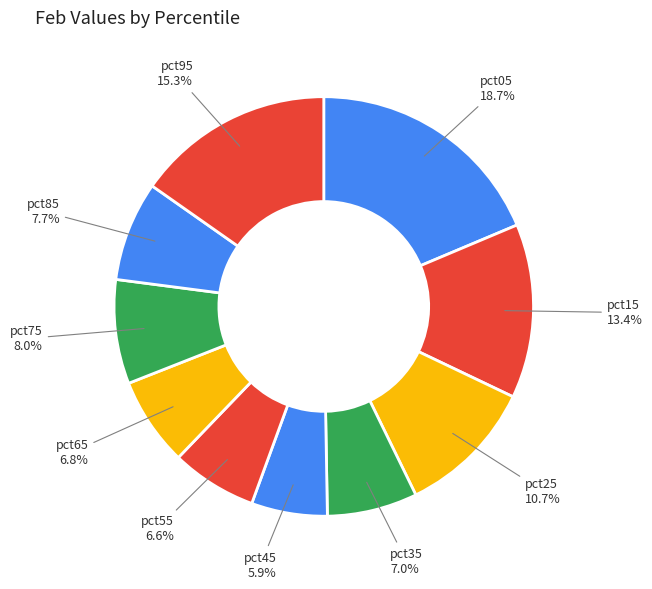

Which slice is the smallest?

pct45